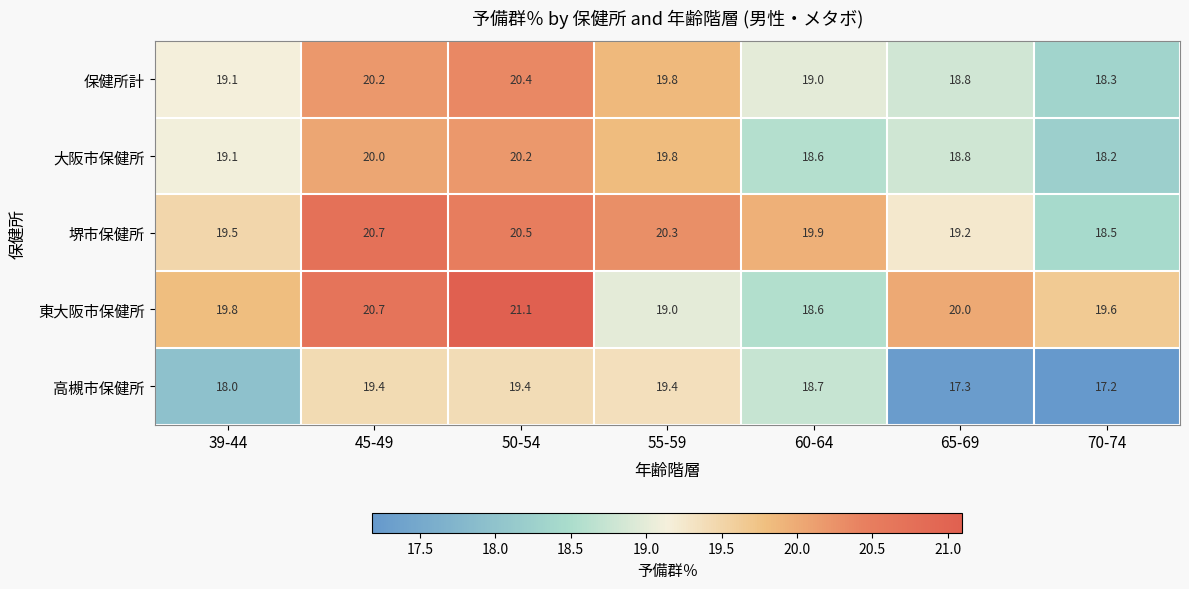

How many data points in 堺市保健所 are less than 19?

1